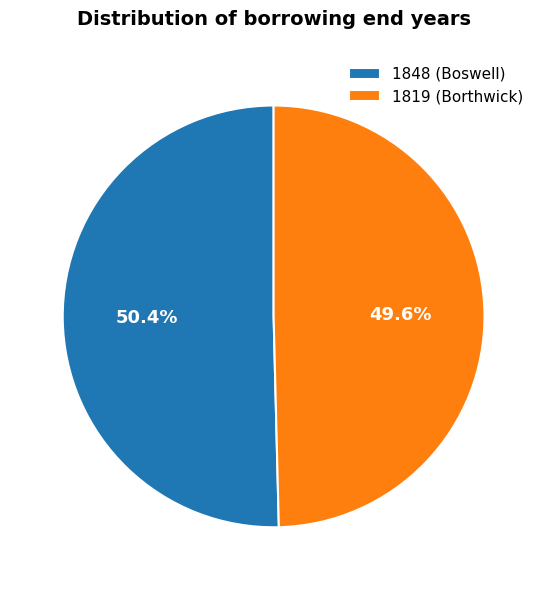

To the nearest percent, what is the difference between the 1848 (Boswell) and 1819 (Borthwick) slice percentages?

1%